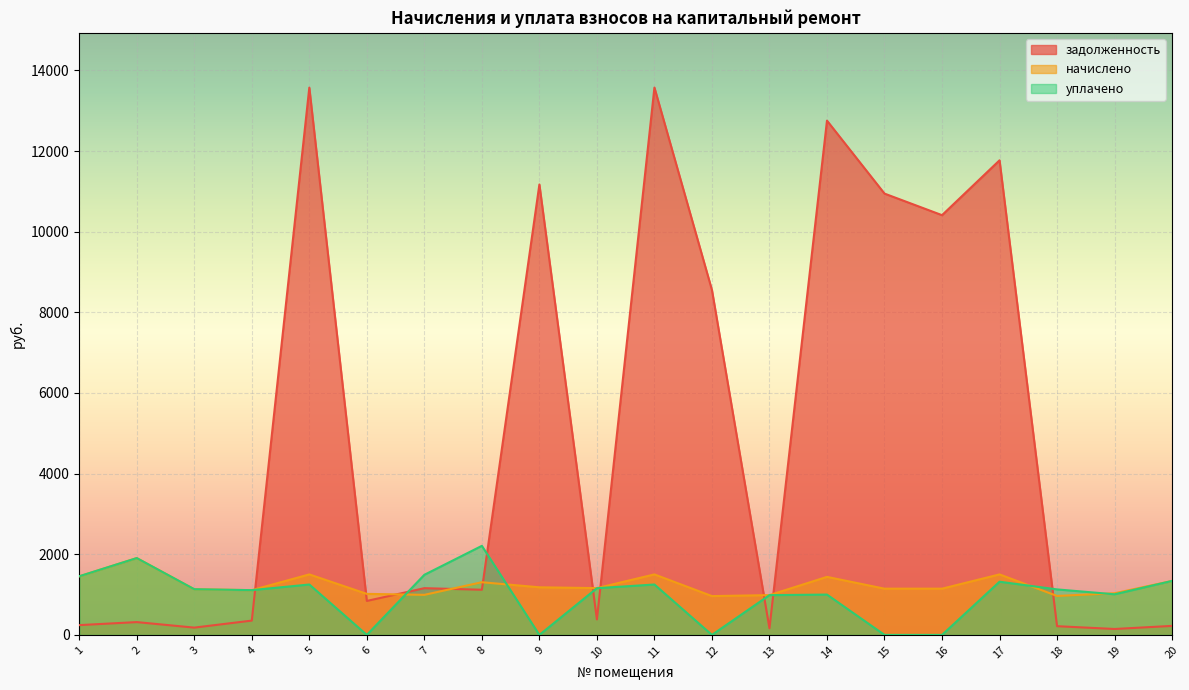

Which category has the highest value across all series?

11